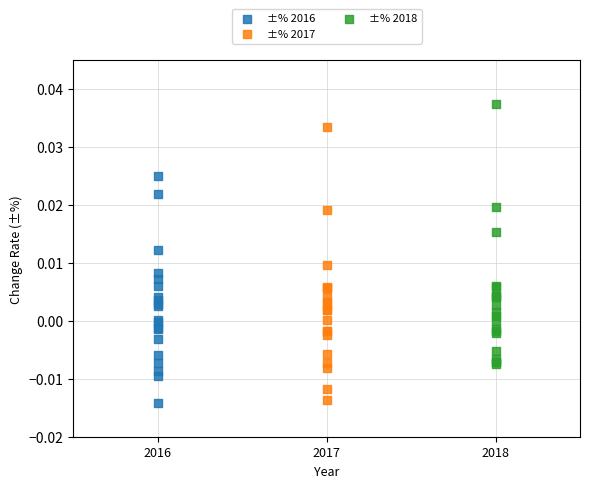

Which series reaches the maximum Y coordinate?

±% 2018